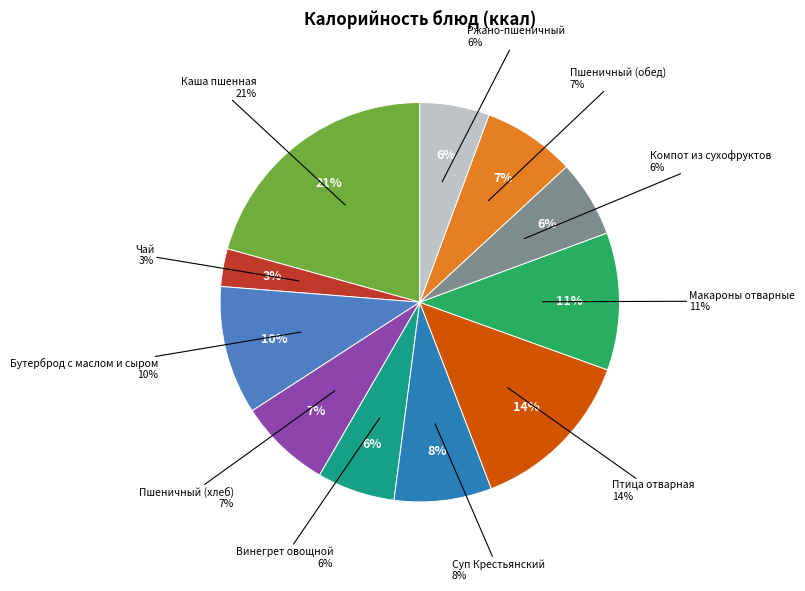

How many segments does this pie chart have?

11